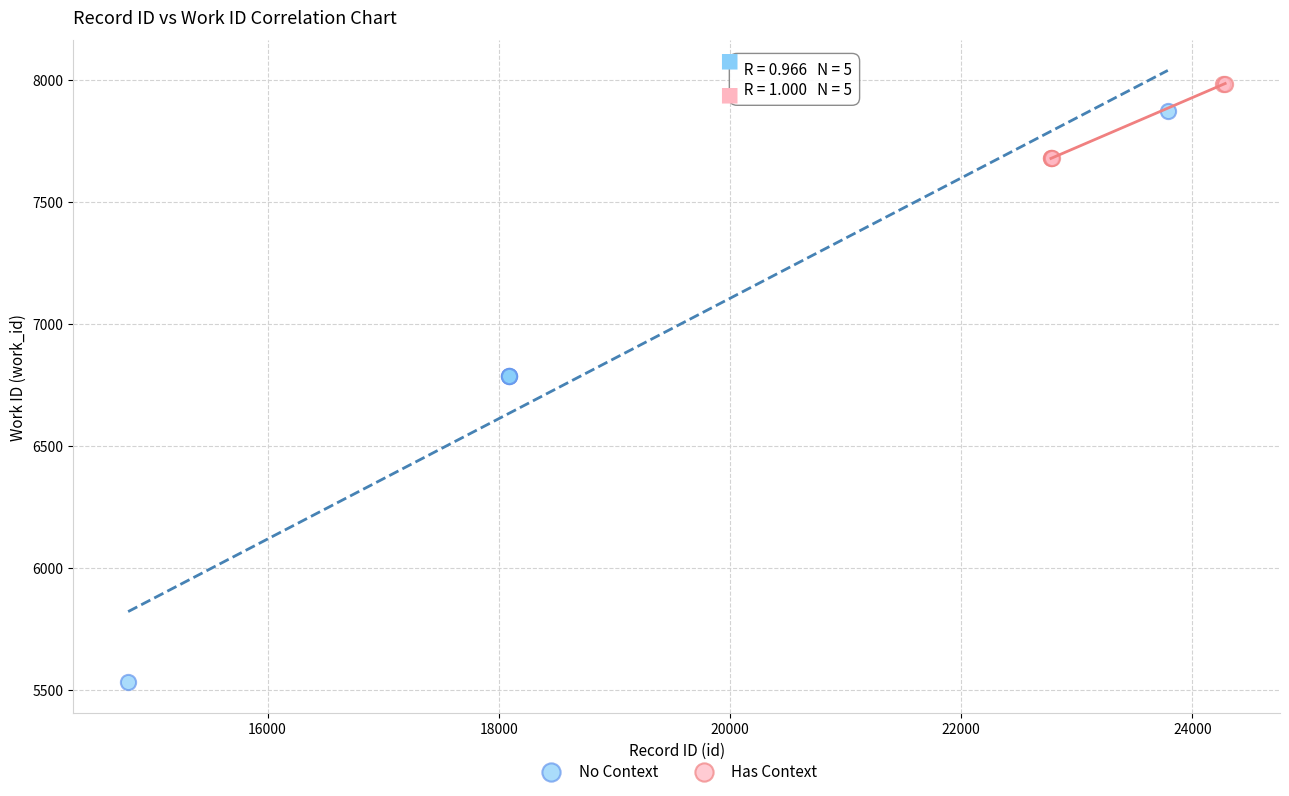

What are all the series names shown in the legend?

No Context, Has Context